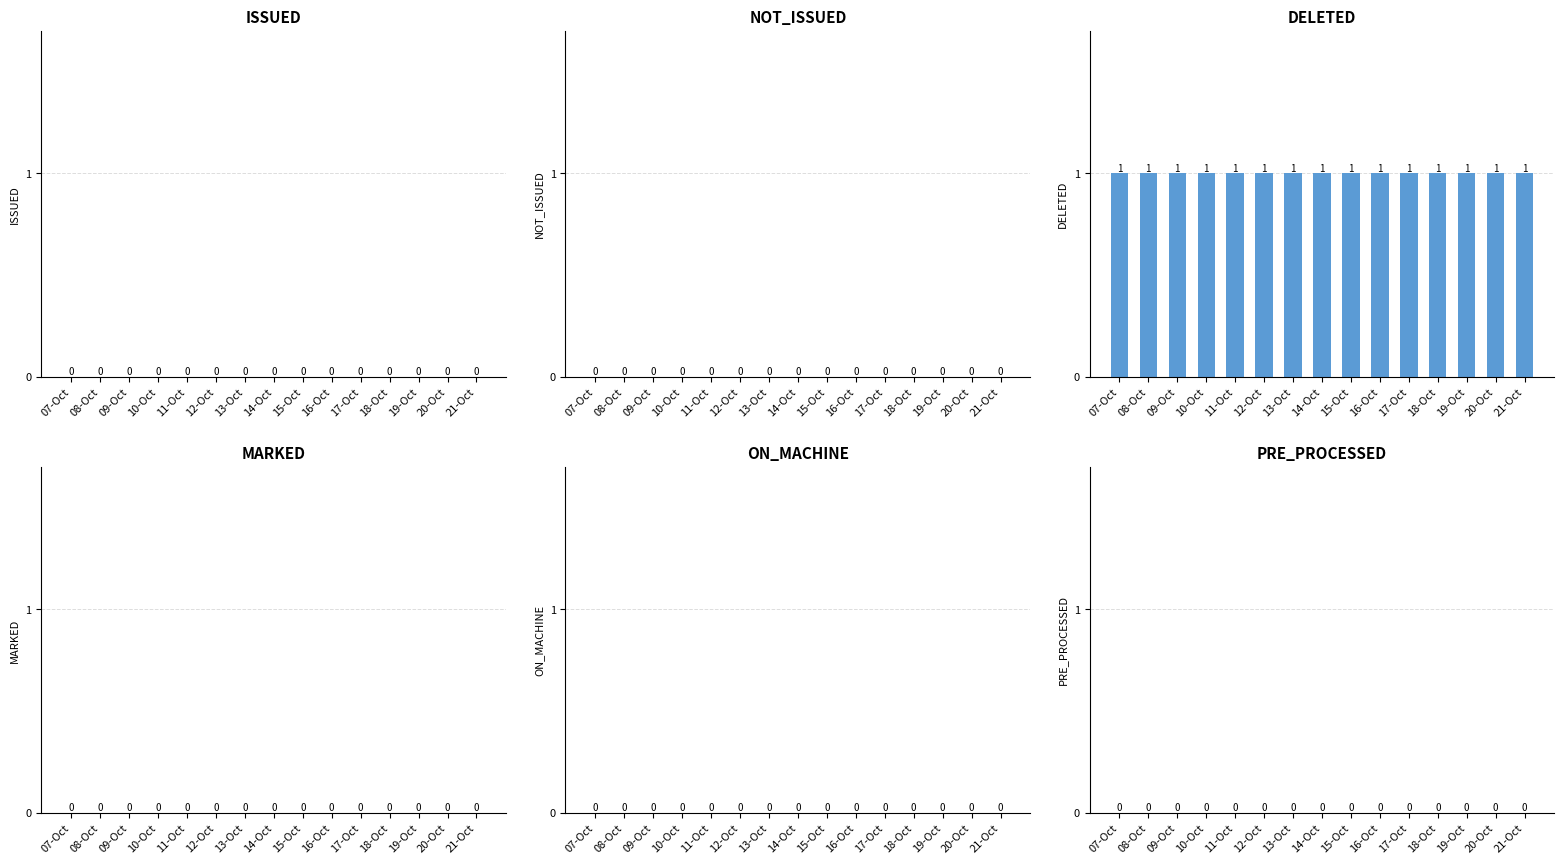

How many bars are there in total?

90